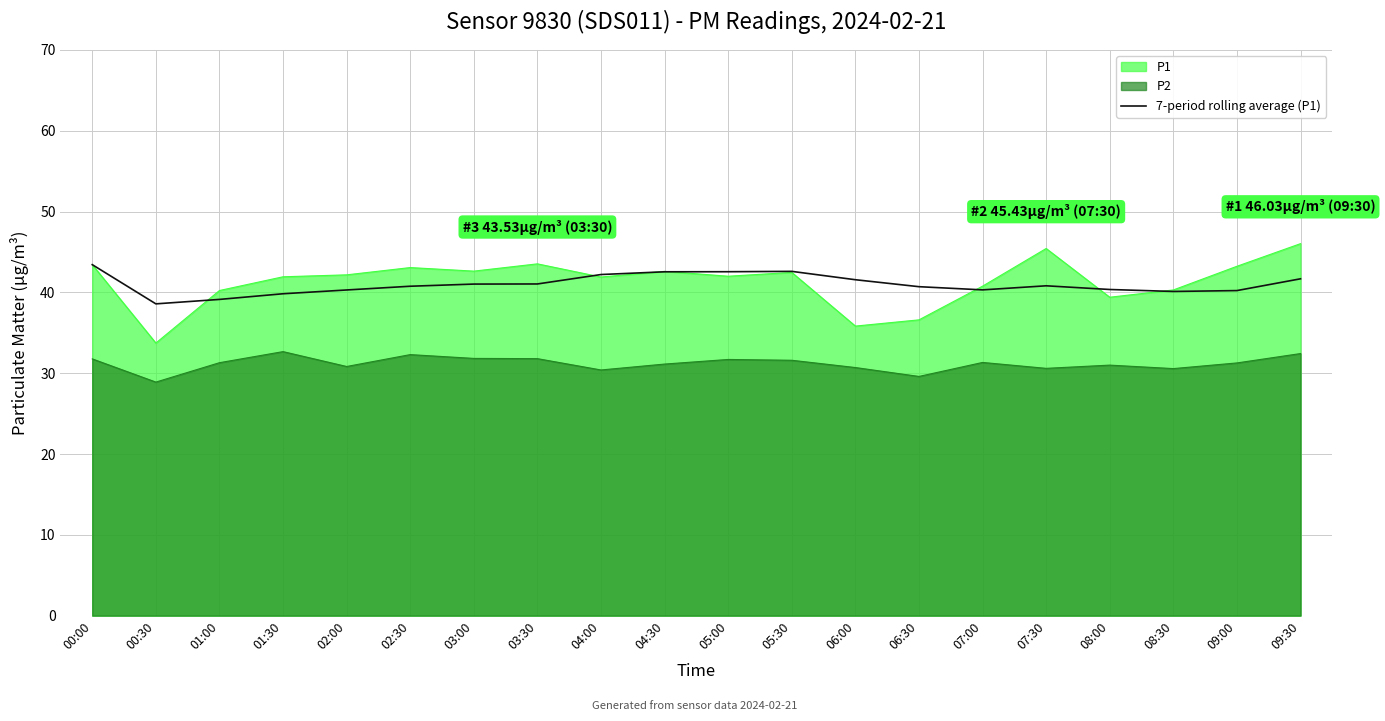

What is the spread (max minus min) of values at 01:00?

8.9